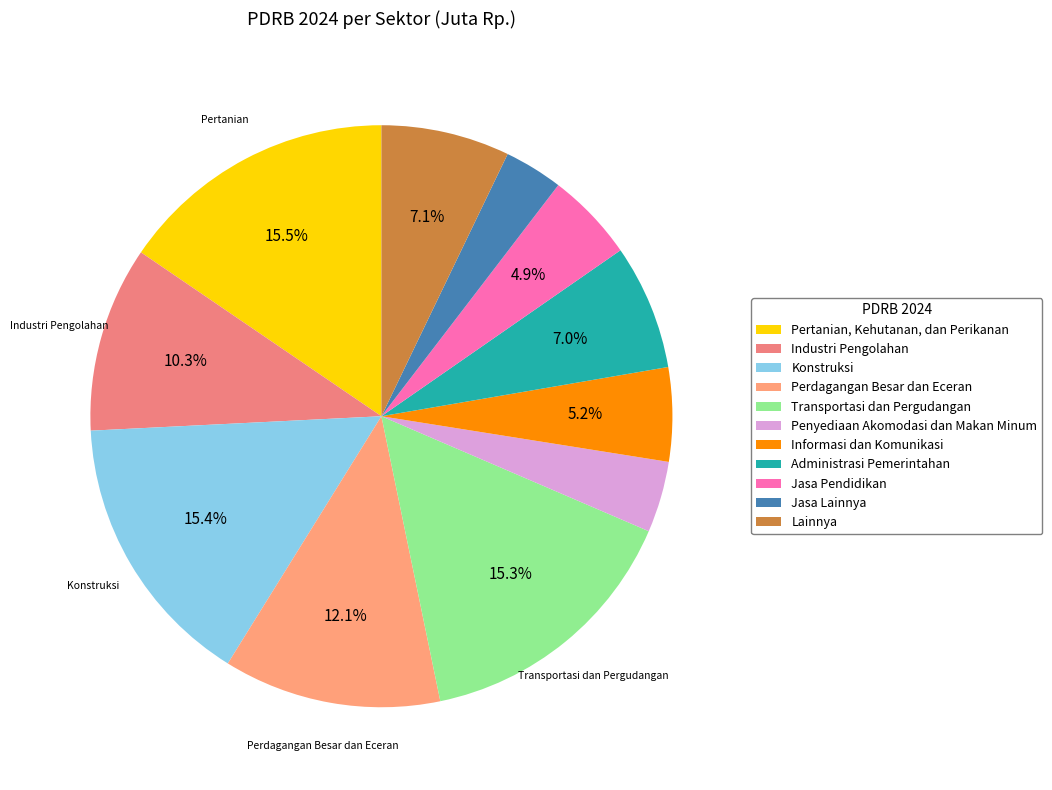

Is it true that Pertanian, Kehutanan, dan Perikanan is 8% of the pie?

False